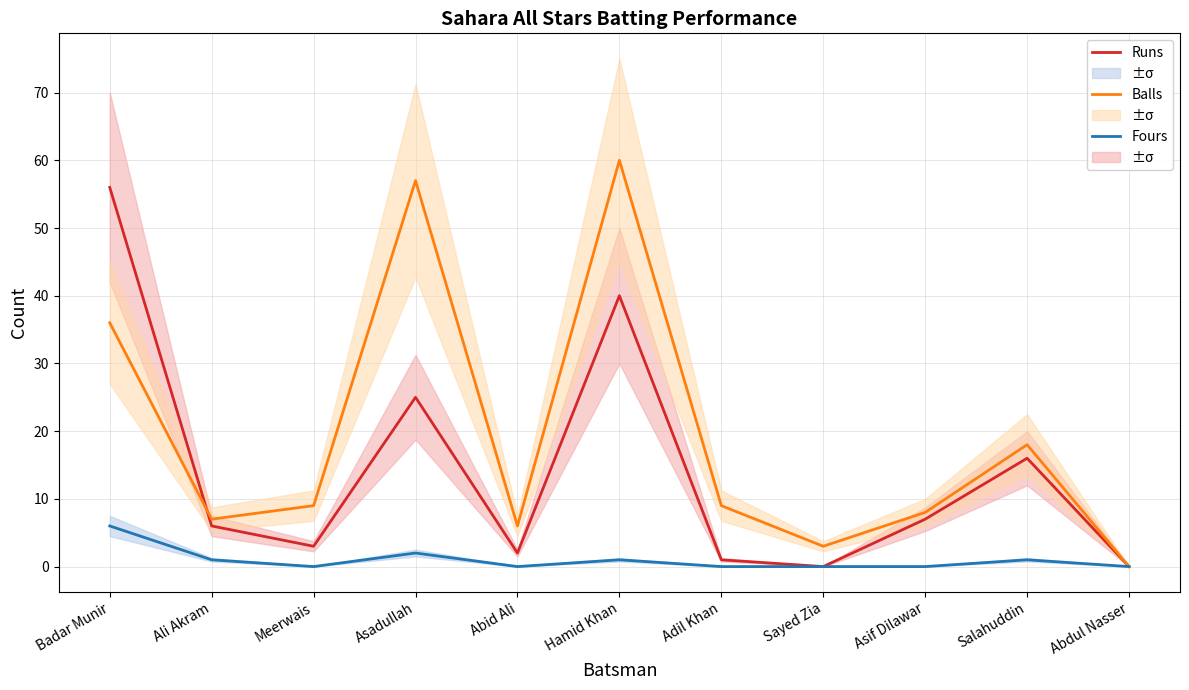

What is the difference between the Runs values at Adil Khan and Hamid Khan?

39